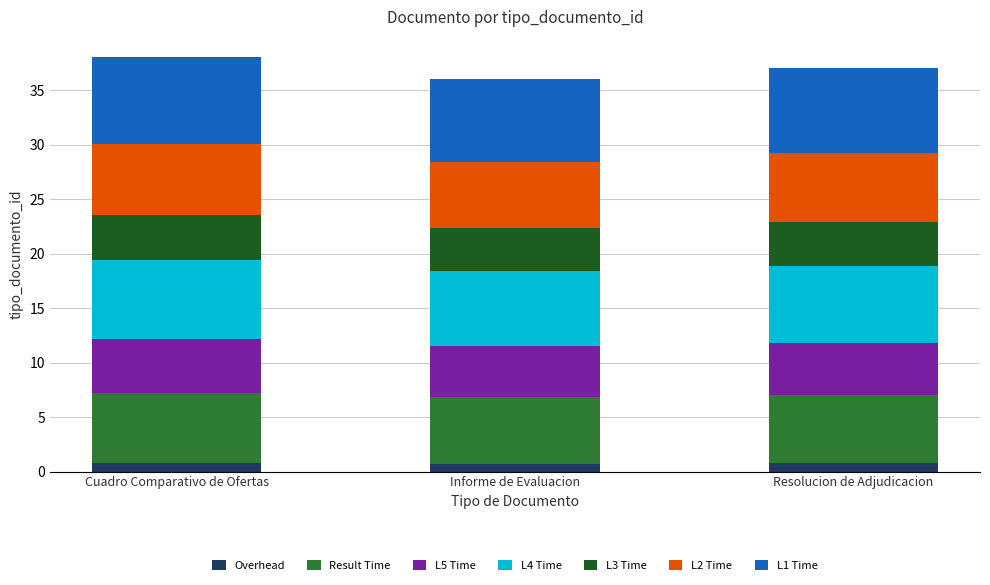

What is the highest value of the Overhead series?

0.8